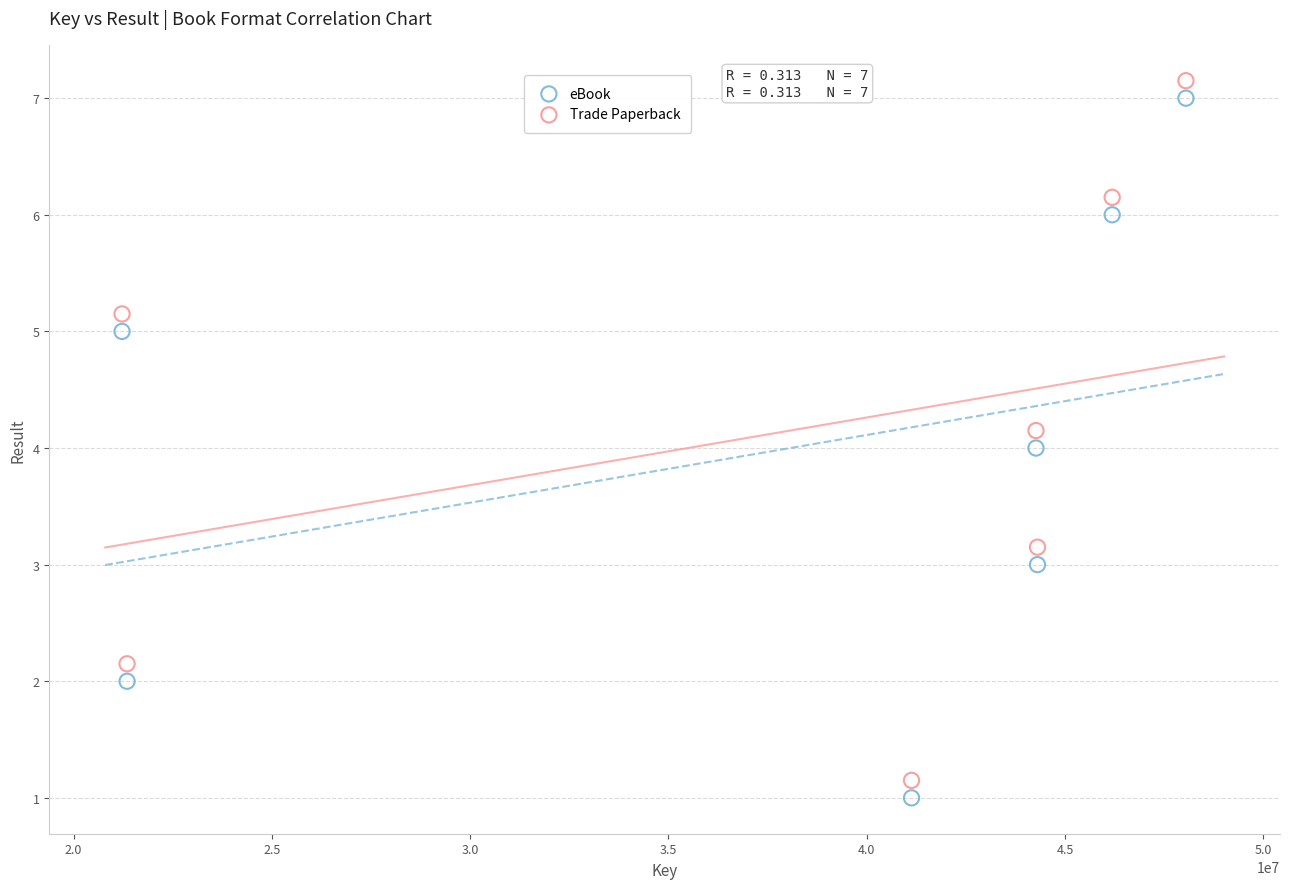

Across all data points, what is the range of X values (max minus min)?

26825380.0